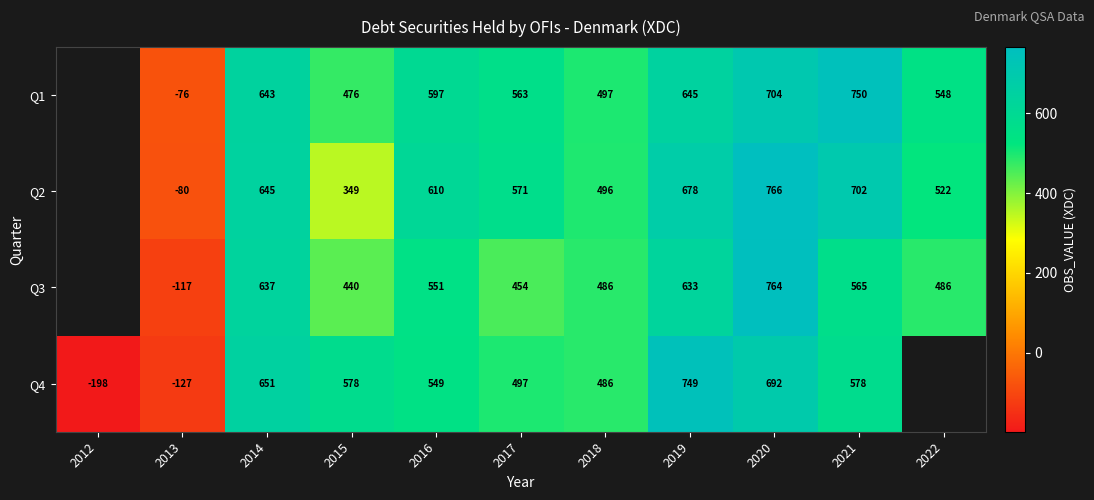

Is it true that Q2 equals -80 at 2013?

True